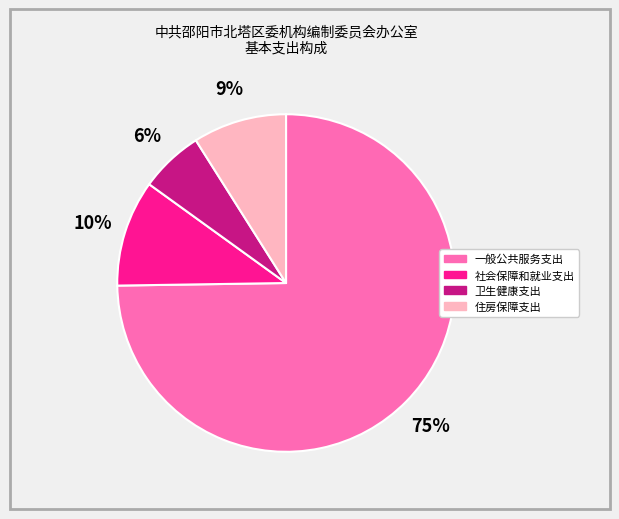

To the nearest percent, what portion does 卫生健康支出 represent?

6%